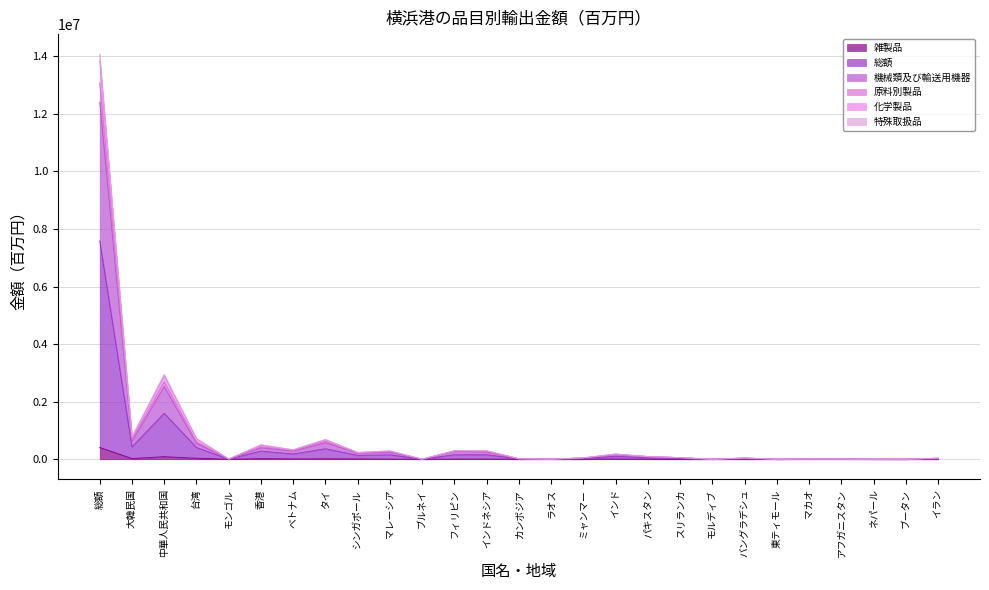

Between バングラデシュ and イラン, which is larger?

バングラデシュ